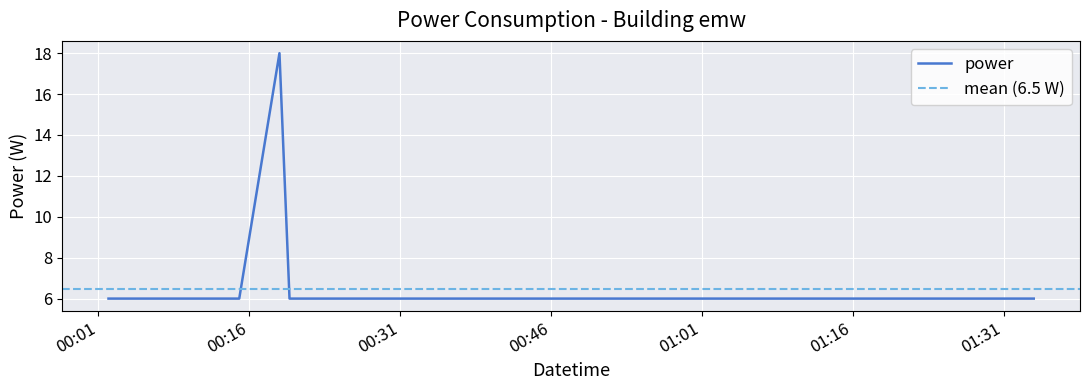

How many distinct data groups are displayed?

1